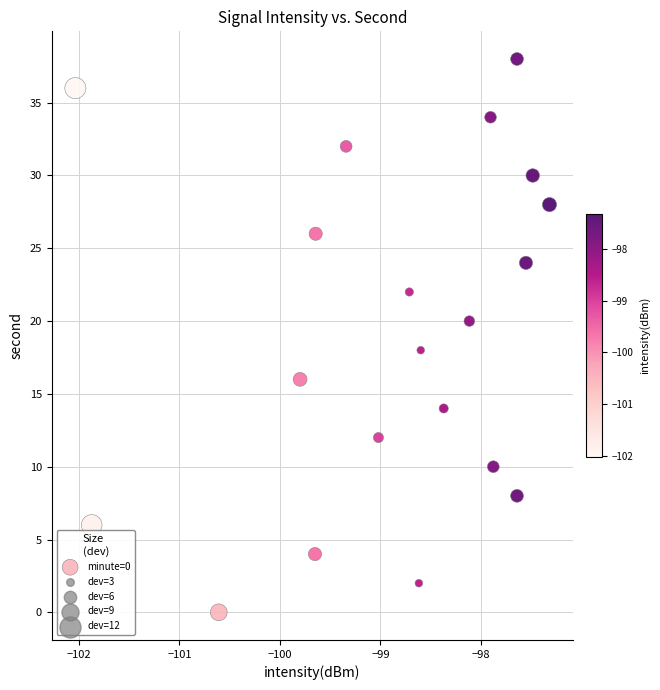

What is the range of Y values (max minus min)?

38